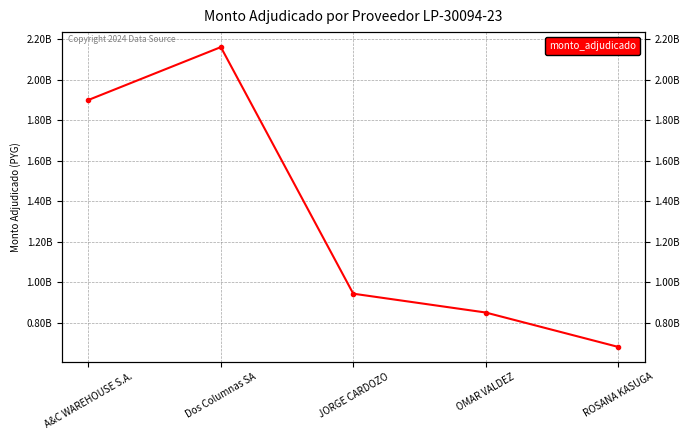

Is this an area chart (filled region under the line)?

No